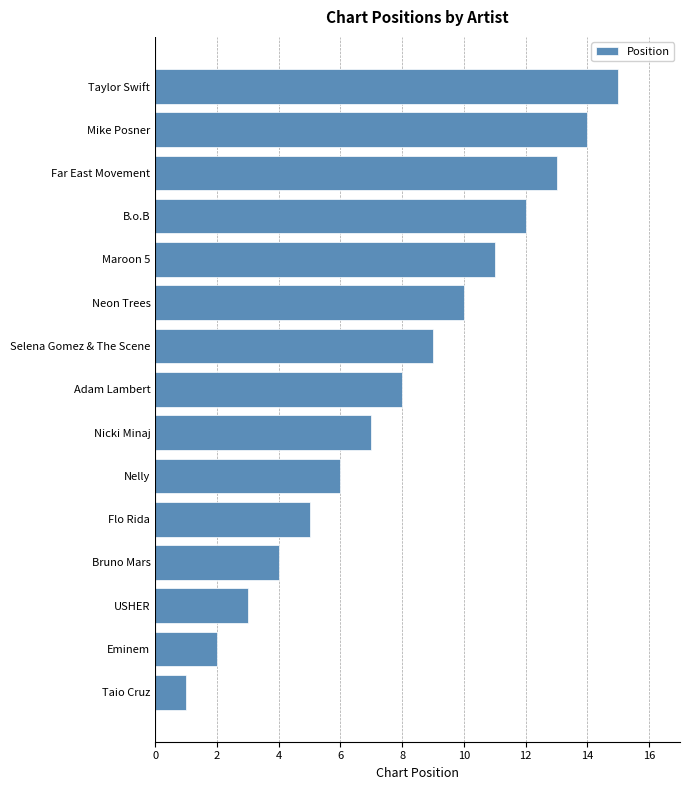

What is the difference between the maximum and minimum values?

14